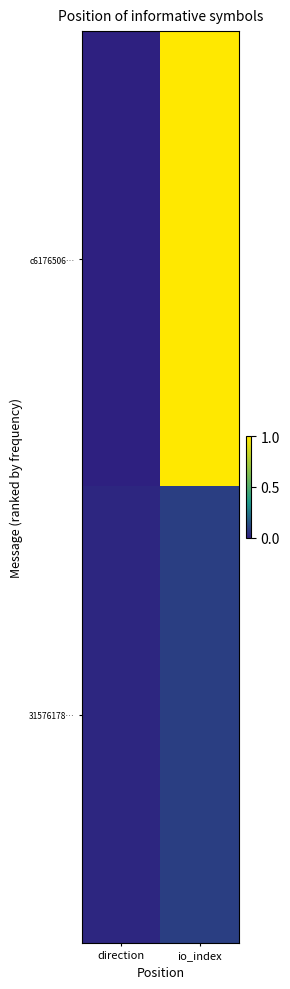

Rank the series by their average value, from highest to lowest.

c6176506…, 31576178…